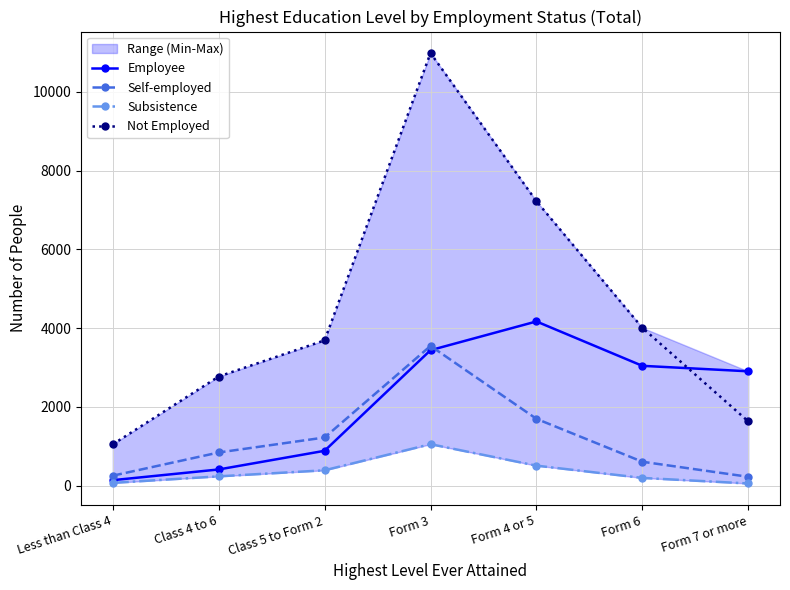

Is the value of Employee at Form 3 greater than the value of Not Employed at Class 4 to 6?

Yes